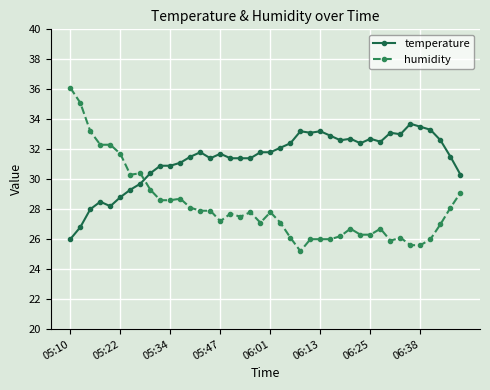

After their last crossing, which series has the higher values: humidity or temperature?

temperature